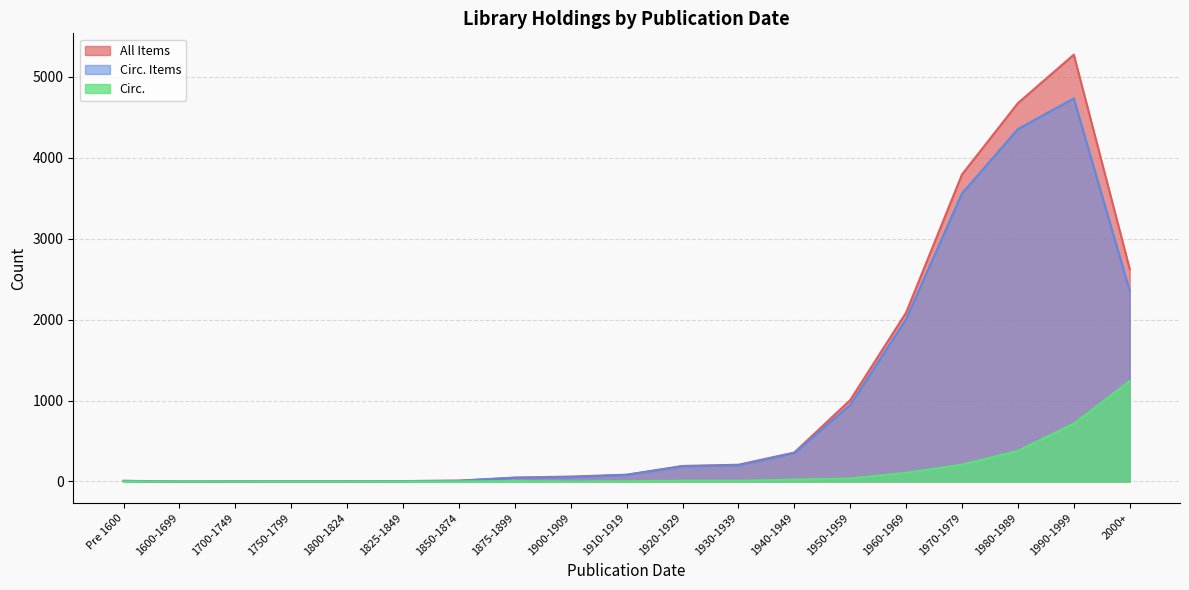

Which series changed the most between 1850-1874 and 1990-1999?

All Items